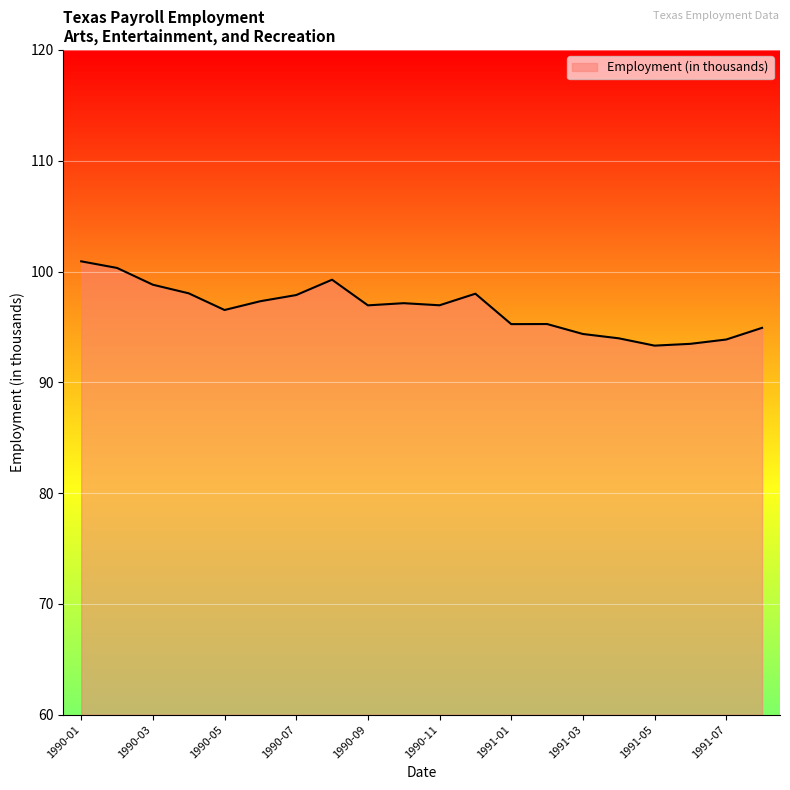

What is the minimum value shown in the chart?

93.3